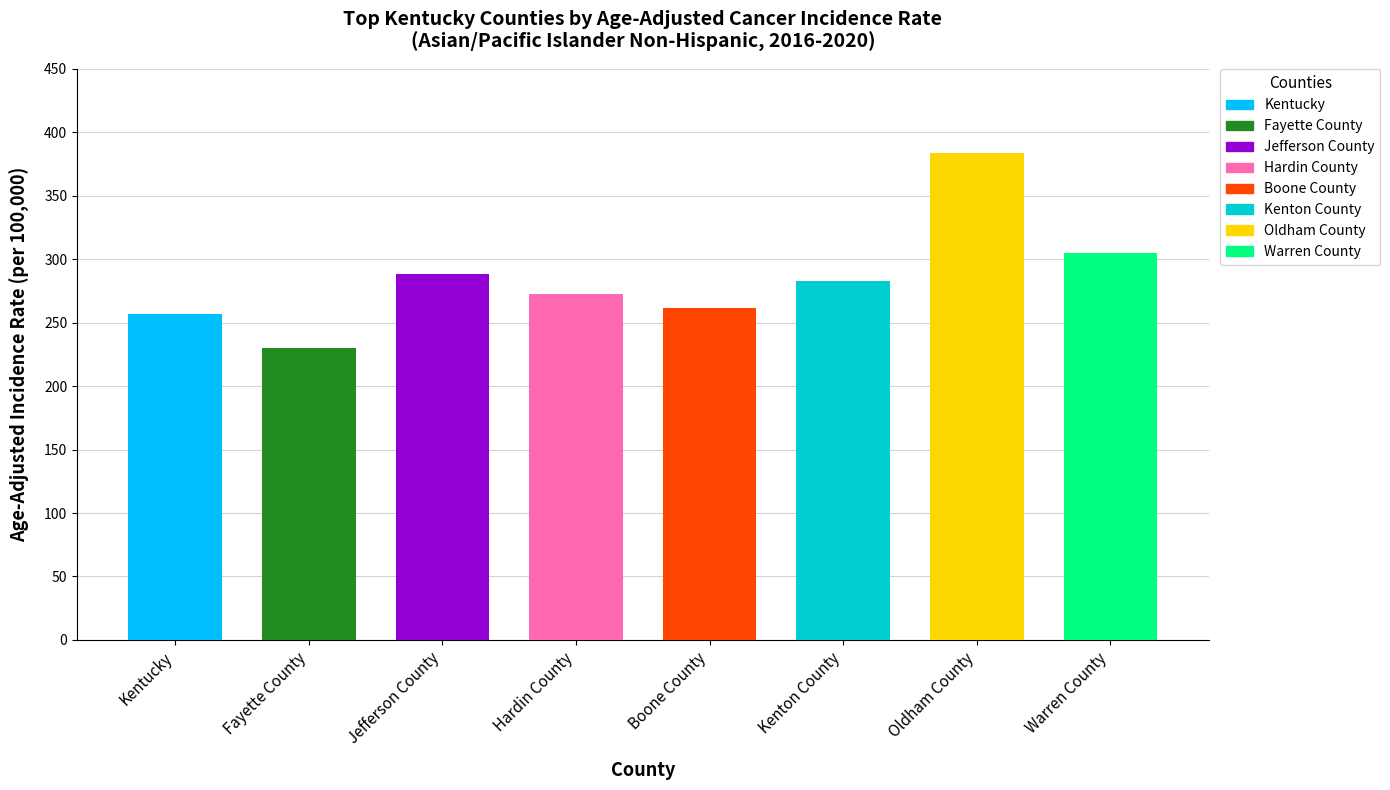

Does the chart contain any negative values?

No